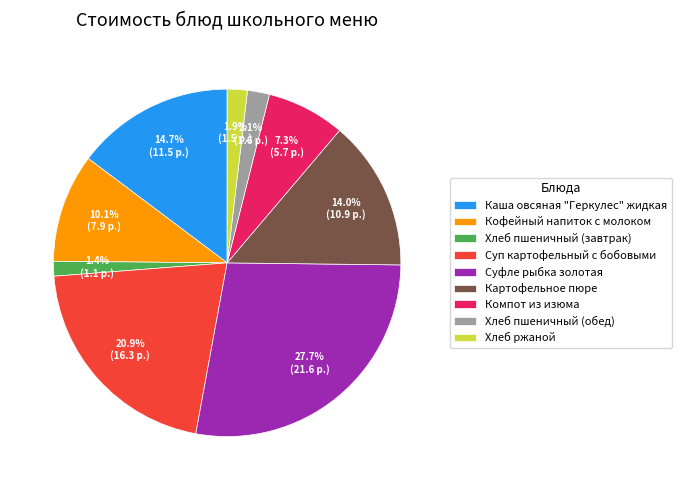

Count the number of slices in the pie.

9